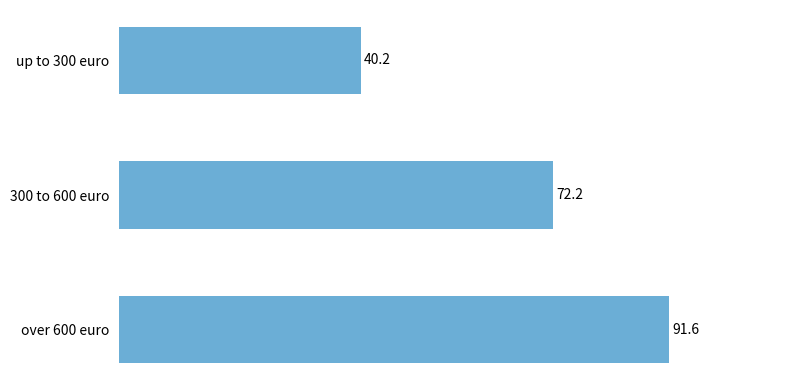

What is the change in value from 300 to 600 euro to up to 300 euro?

-32.0